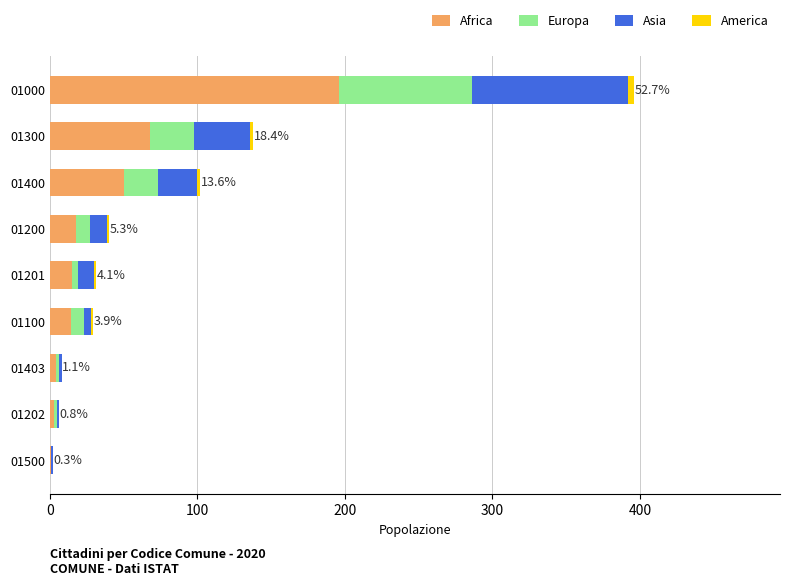

At which category is the sum across all series the highest?

01000